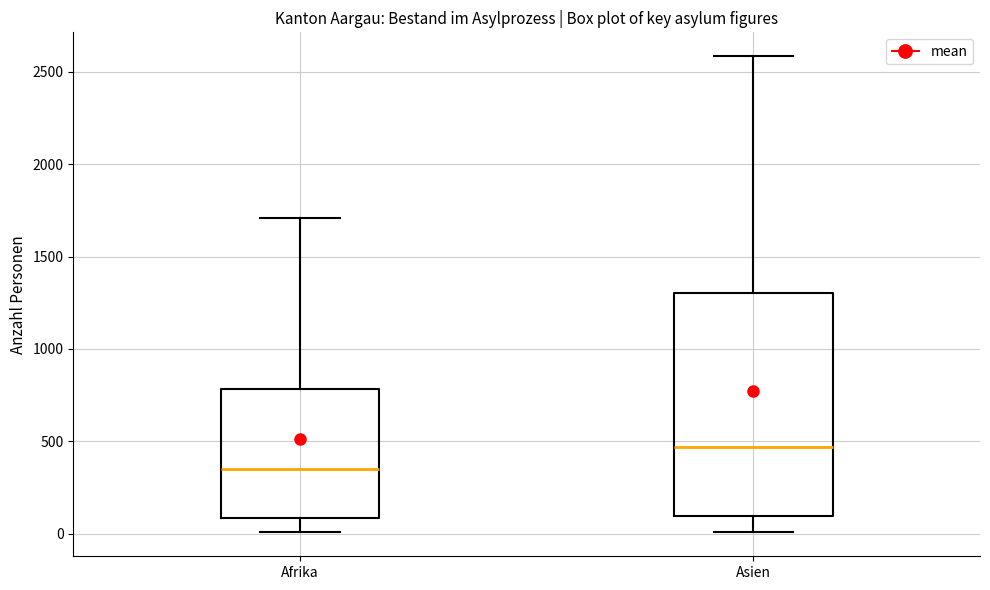

Comparing the boxes themselves (not the whiskers), which one is the tallest?

Asien